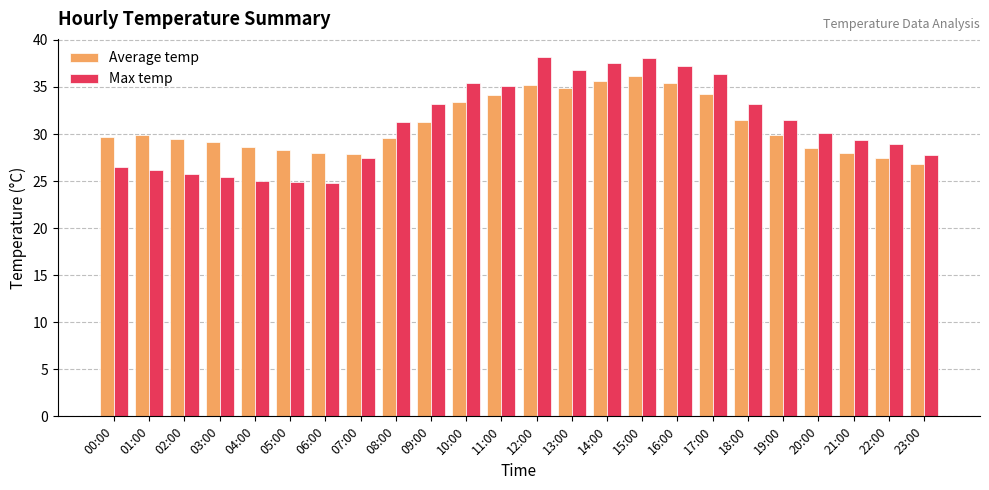

What is the difference between the Average temp values at 03:00 and 21:00?

1.1